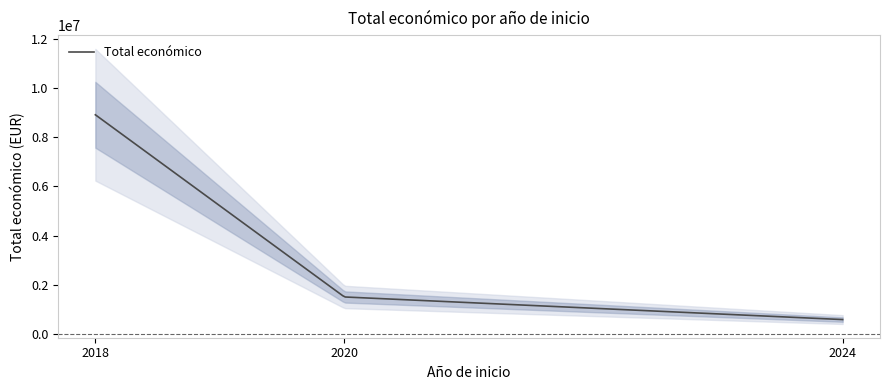

What is the highest value of the Total económico series?

8909014.0